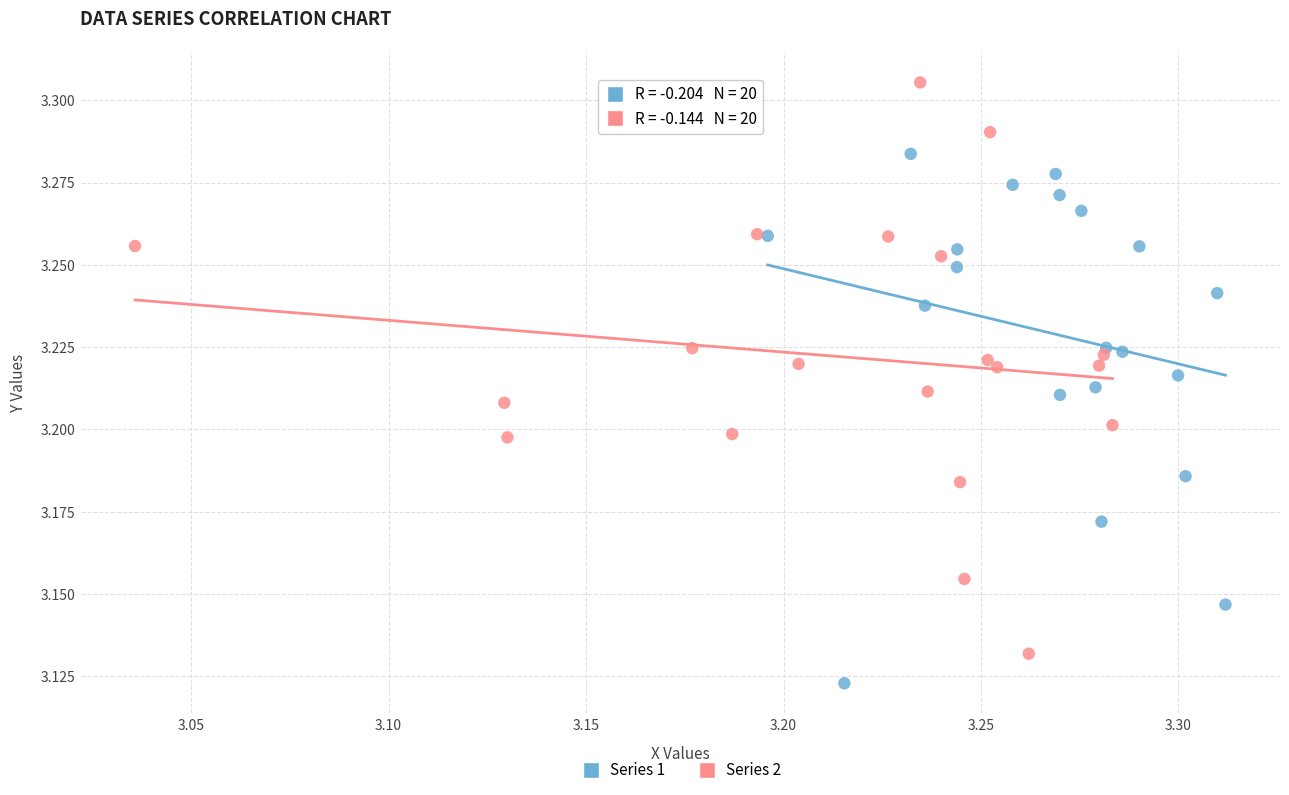

Which series reaches the minimum Y coordinate?

Series 1